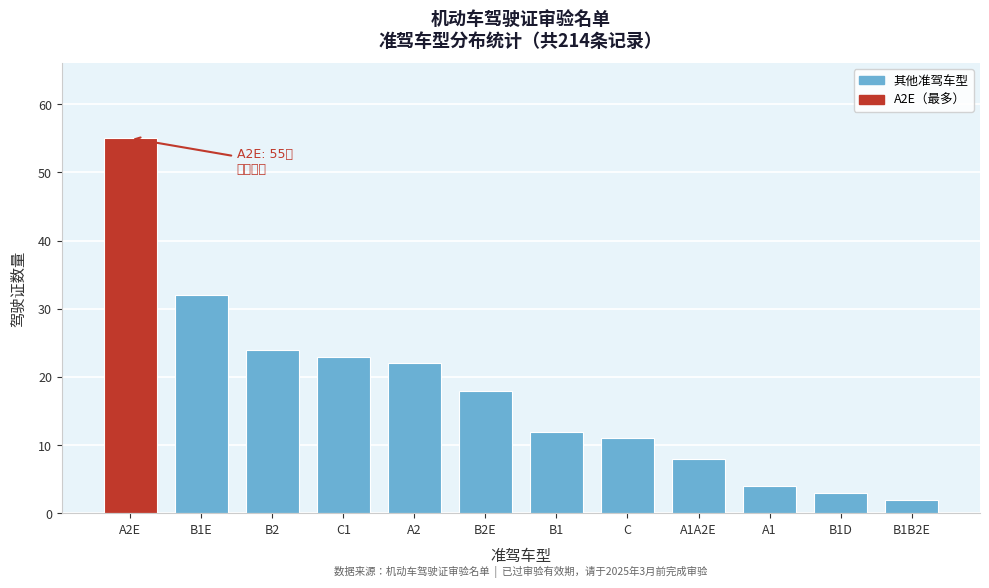

Reading left to right, transcribe all the data shown in this chart.

55	32	24	23	22	18	12	11	8	4	3	2